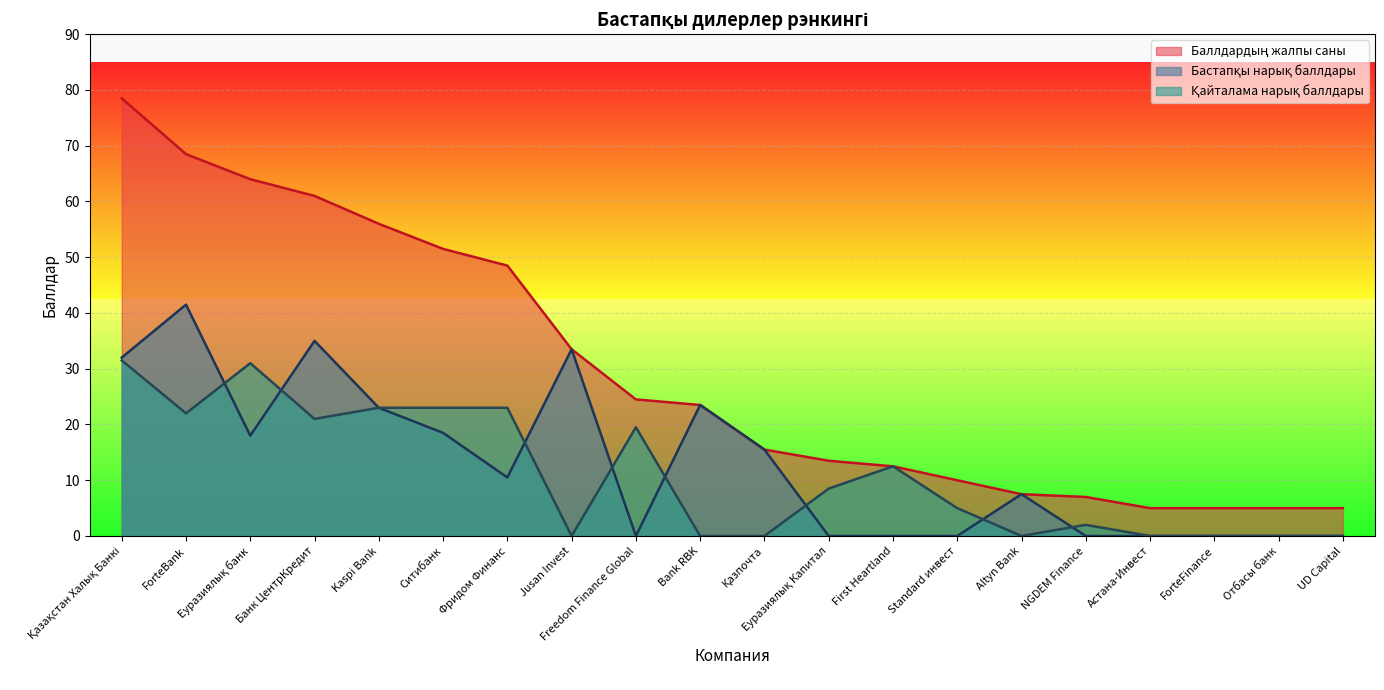

At which category is the sum across all series the highest?

Қазақстан Халық Банкі